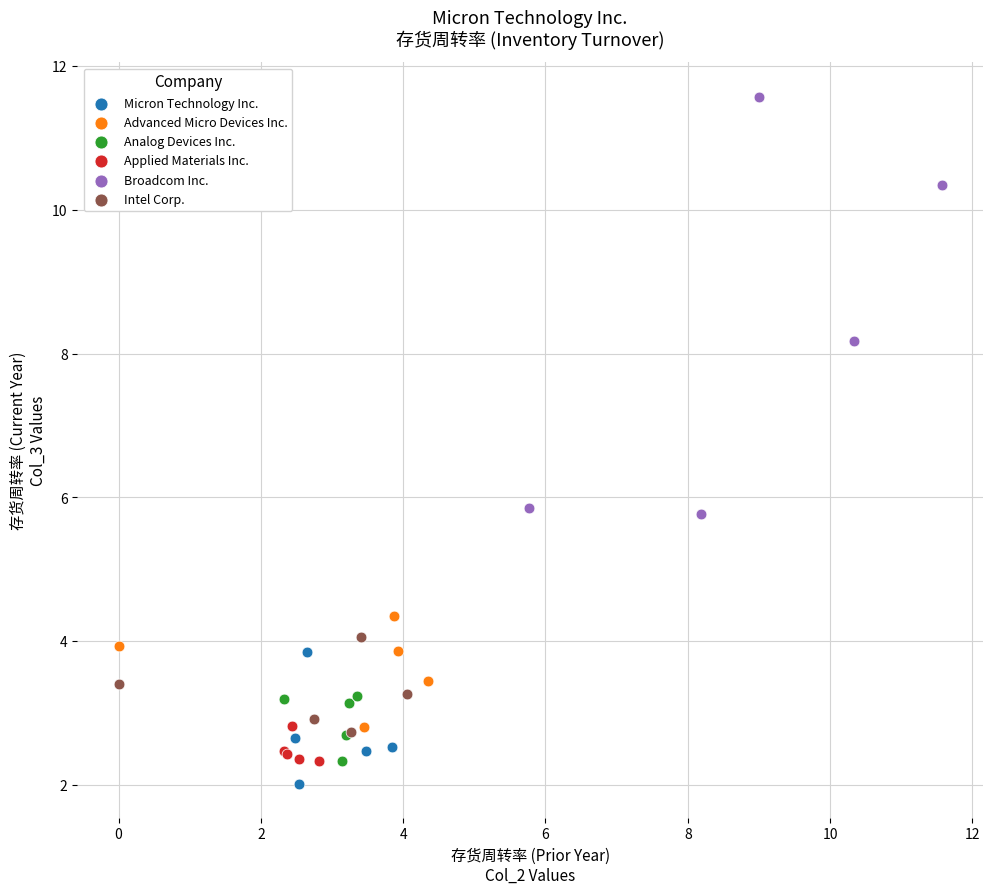

Which series has the widest spread of Y values?

Broadcom Inc.